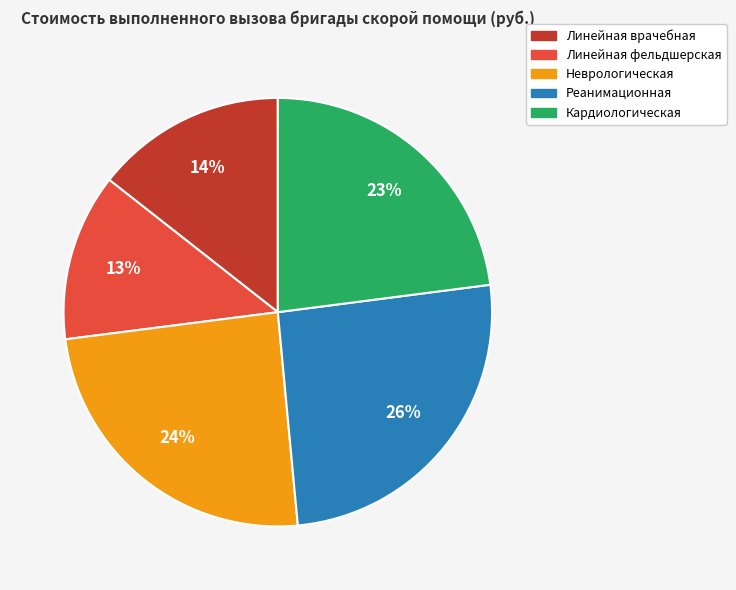

Rank the categories by value from highest to lowest.

Реанимационная, Неврологическая, Кардиологическая, Линейная врачебная, Линейная фельдшерская